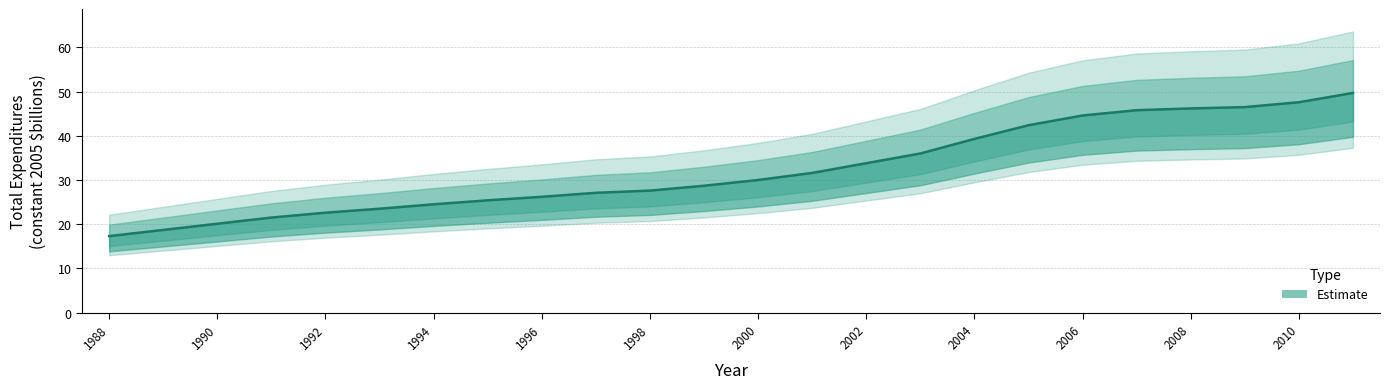

How many values exceed 30?

11